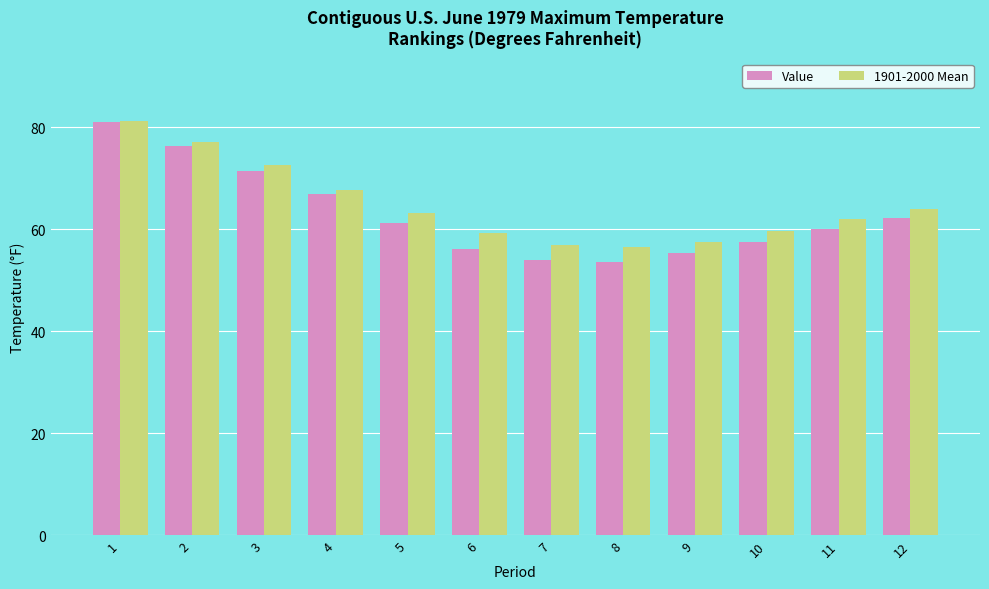

What is the sum of the 1901-2000 Mean values at 1 and 11?

143.3